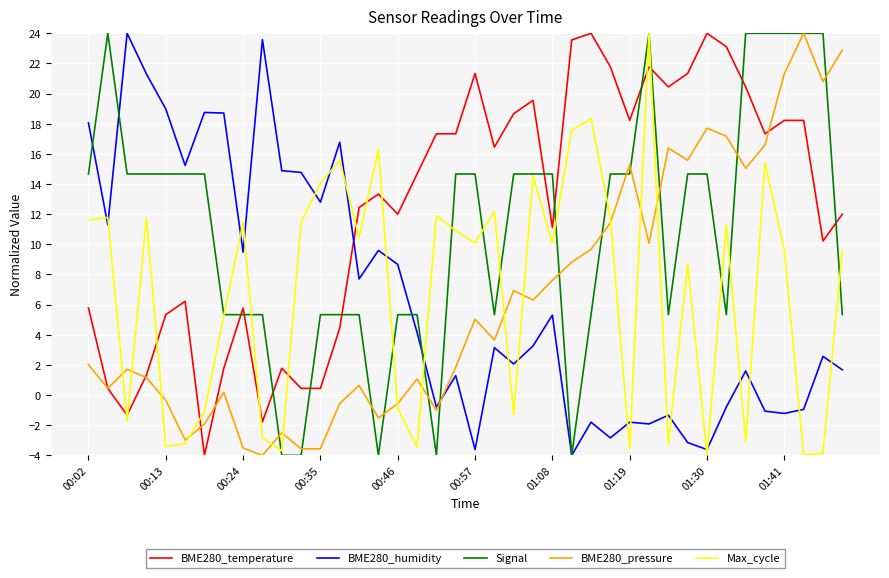

How many negative values does the BME280_pressure series have?

12